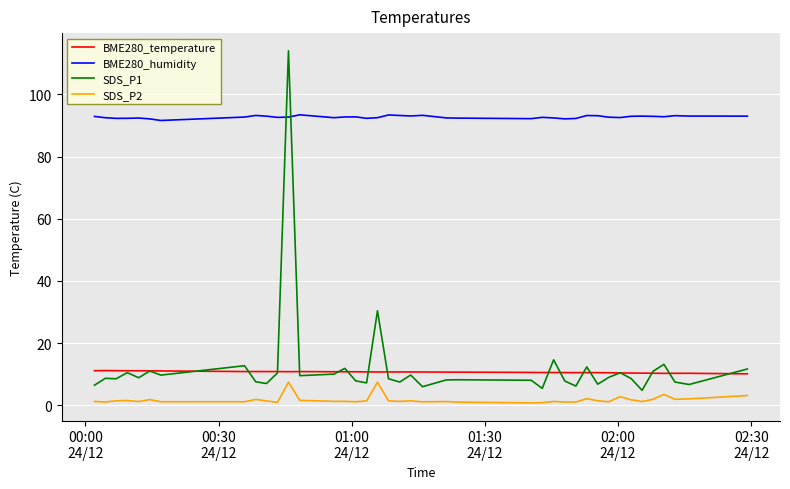

What is the maximum value shown in the chart?

114.1